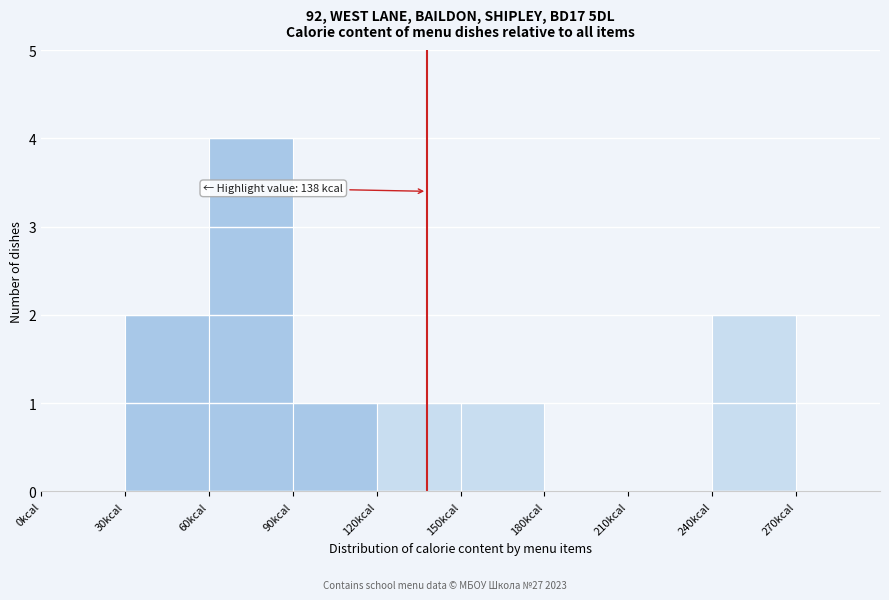

Which range on the x-axis has the tallest bar?

60 to 90